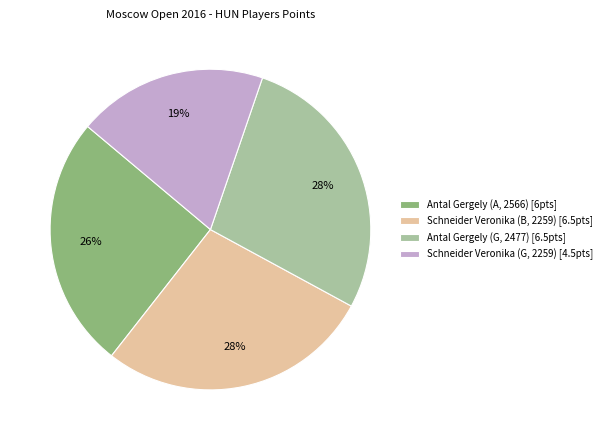

Do Antal Gergely (A, 2566) [6pts] and Schneider Veronika (G, 2259) [4.5pts] together represent more than half of the pie?

No